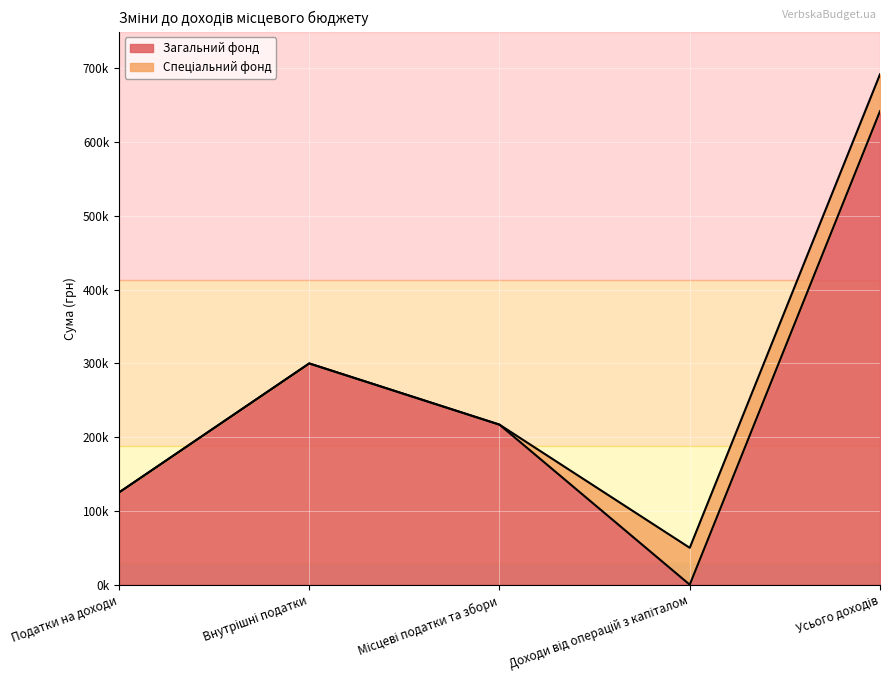

Reading left to right, extract all data points from this chart.

Податки на доходи=125000	Внутрішні податки=300000	Місцеві податки та збори=217000	Доходи від операцій з капіталом=0	Усього доходів=642000